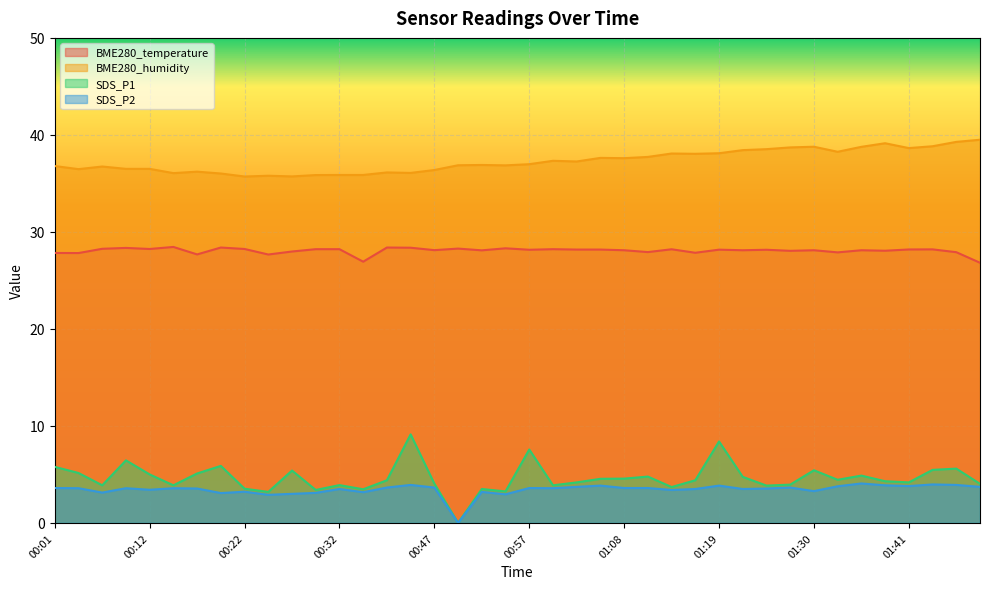

The value of BME280_humidity at 00:49 is 36.9. True or false?

True